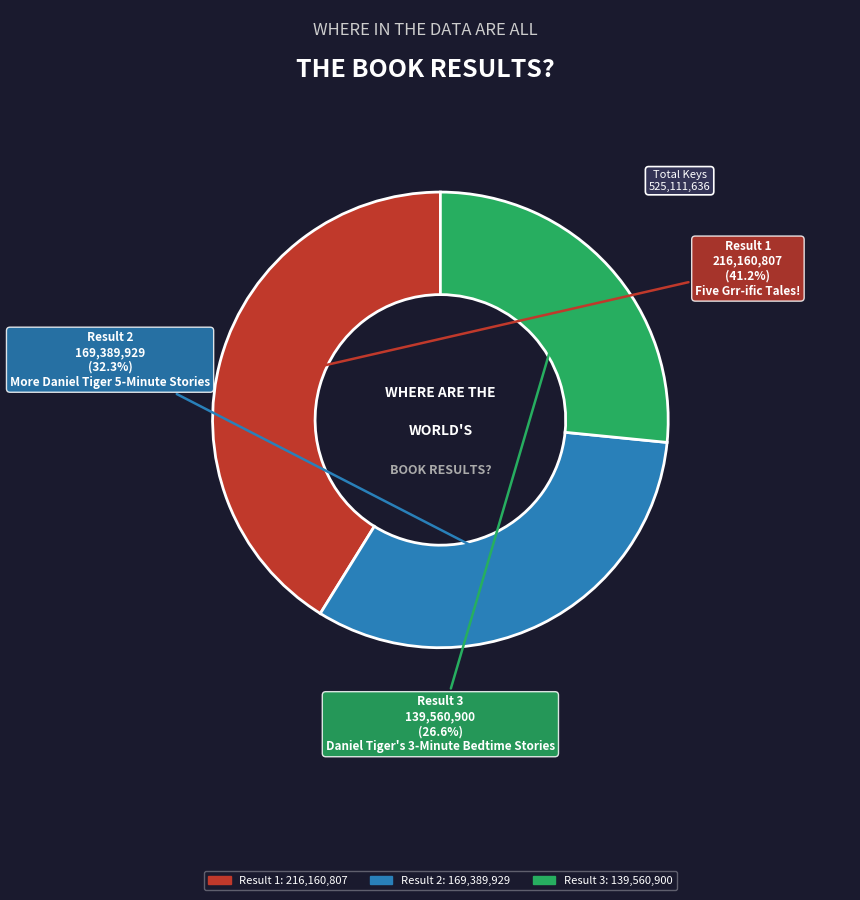

Does any single category account for the majority?

No